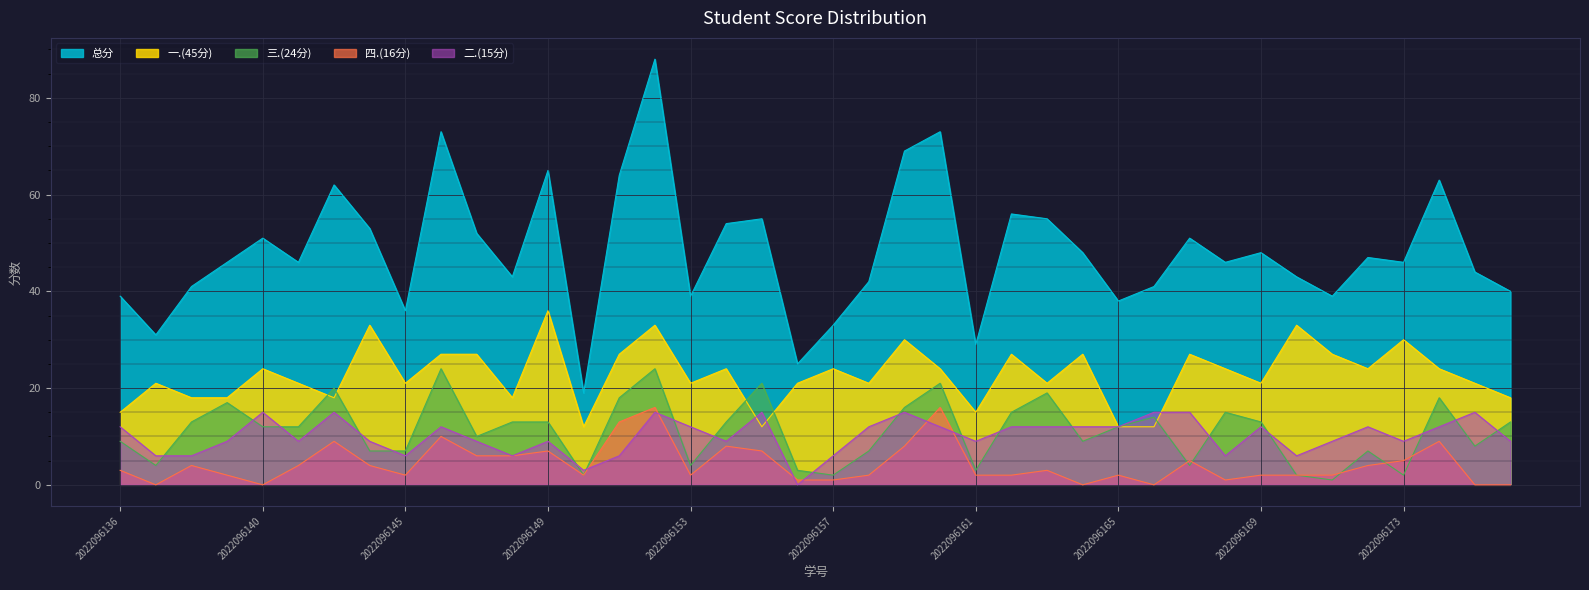

Where do 四.(16分) and 三.(24分) first cross each other?

2022096166 and 2022096167